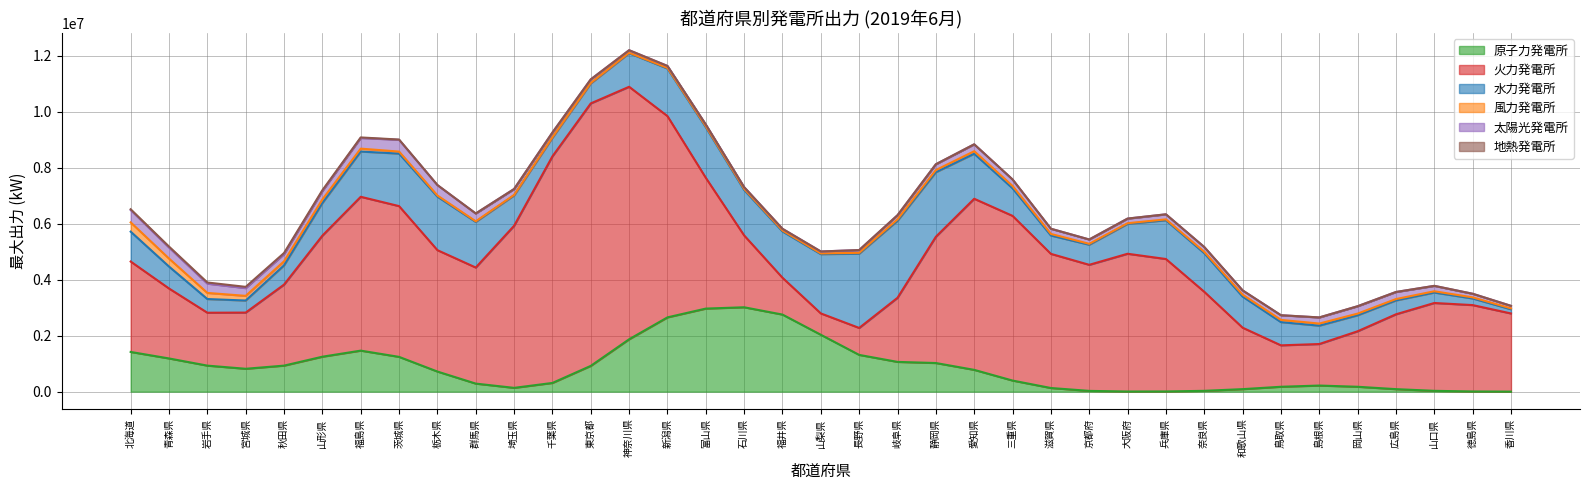

The value of 原子力発電所 at 静岡県 is 310032.0. True or false?

False